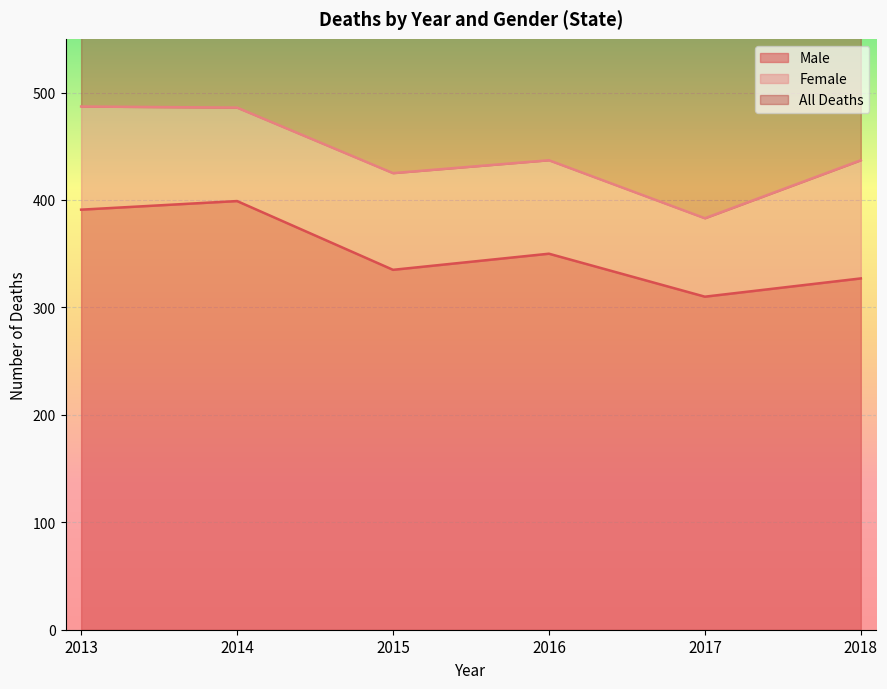

Which series changed the most between 2015 and 2016?

Male